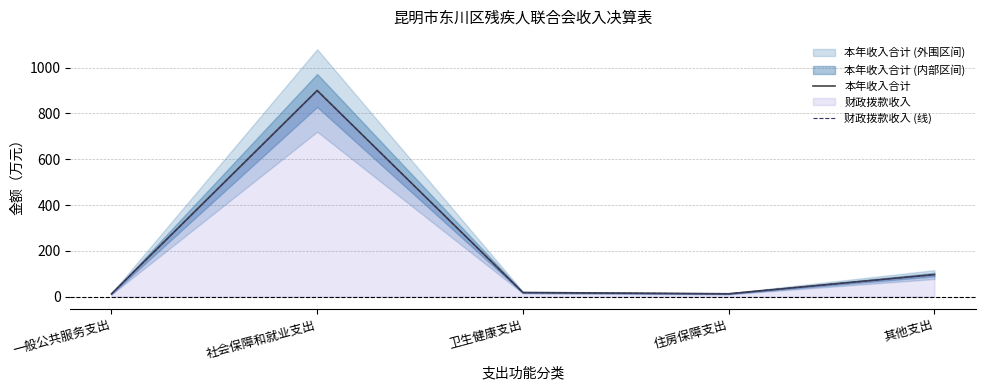

Which series changed the most between 社会保障和就业支出 and 卫生健康支出?

本年收入合计